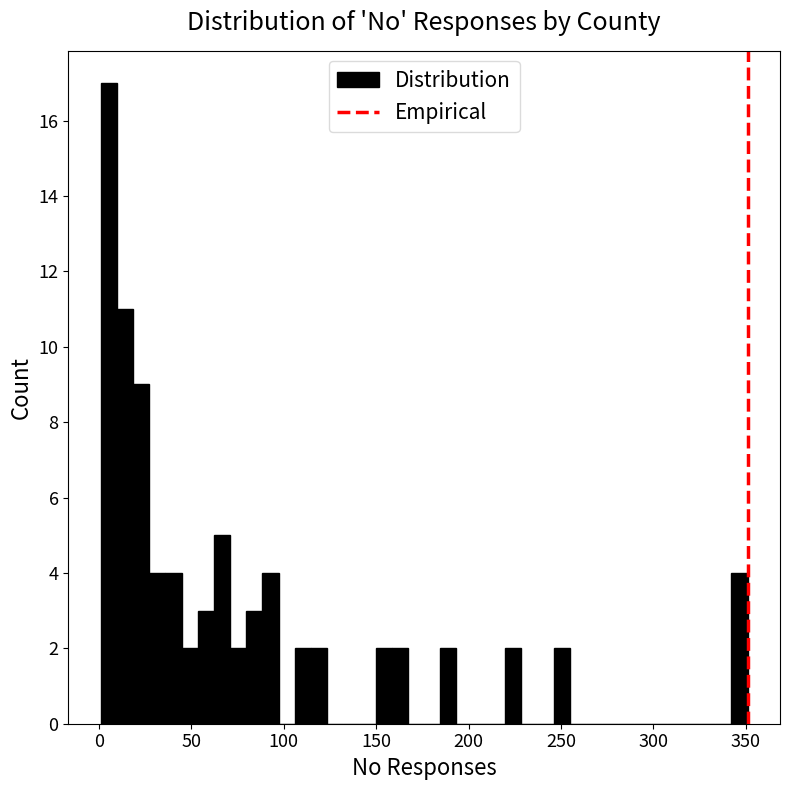

Around what value on the x-axis is the tallest bar? Give the approximate position of its centre, as read against the axis.

5